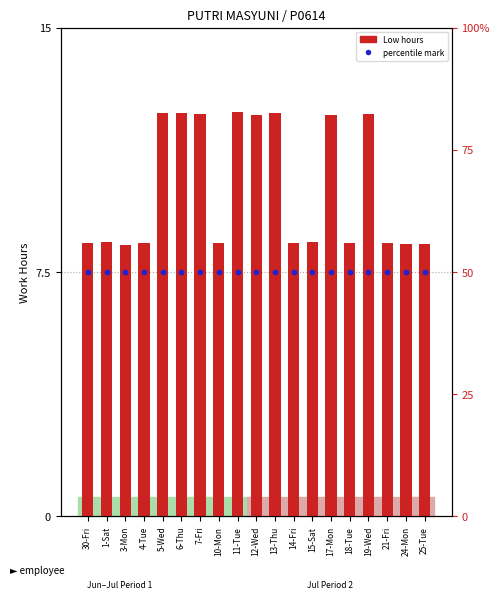

Which series has the largest Y range (max minus min)?

Low (hours)